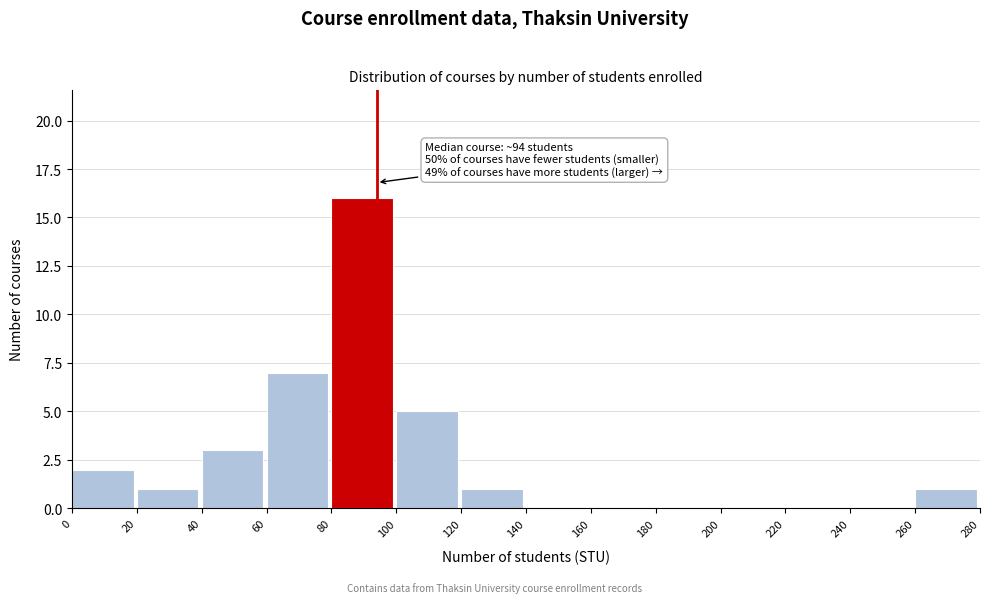

Which range on the x-axis has the tallest bar?

80 to 100